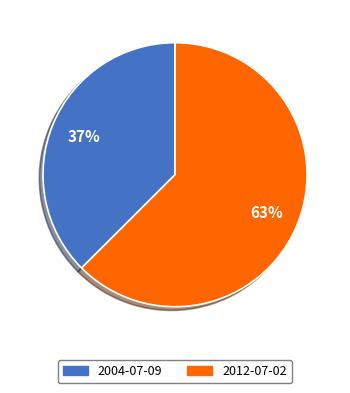

How much of the chart is everything except 2012-07-02?

37.5%